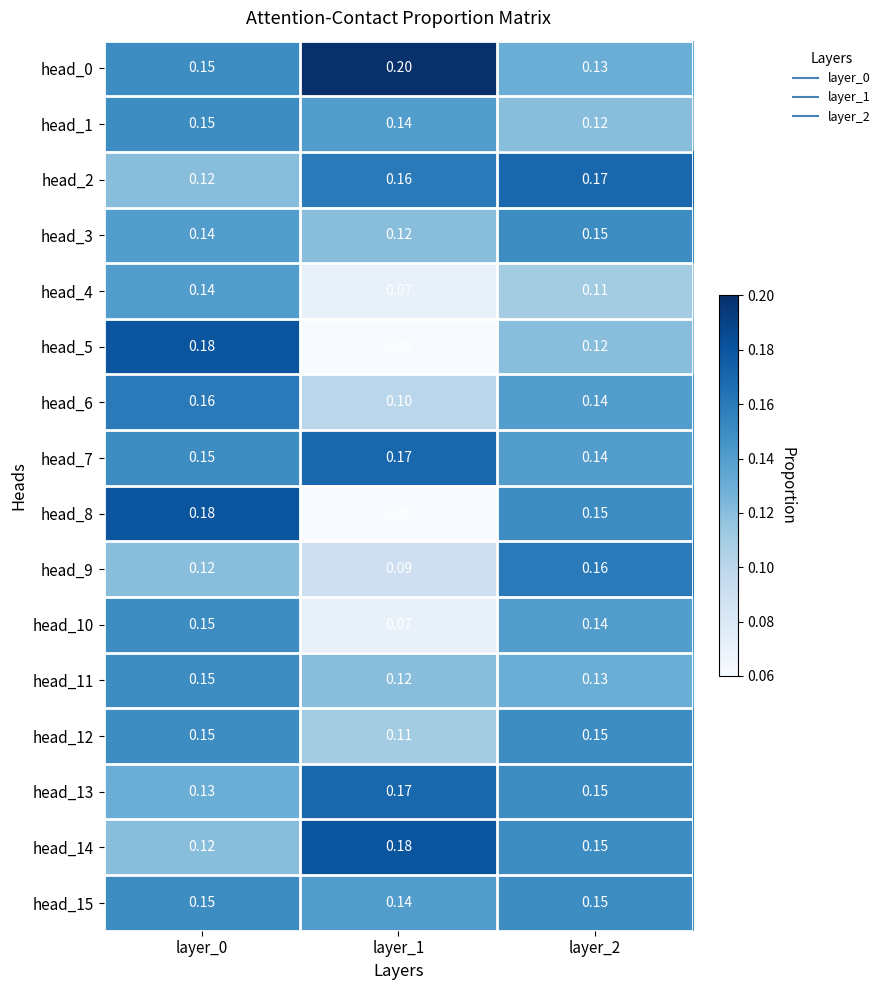

Reading left to right, extract all data points from this chart.

head_0: layer_0=0.1	layer_1=0.2	layer_2=0.1
head_1: layer_0=0.1	layer_1=0.1	layer_2=0.1
head_2: layer_0=0.1	layer_1=0.2	layer_2=0.2
head_3: layer_0=0.1	layer_1=0.1	layer_2=0.1
head_4: layer_0=0.1	layer_1=0.1	layer_2=0.1
head_5: layer_0=0.2	layer_1=0.1	layer_2=0.1
head_6: layer_0=0.2	layer_1=0.1	layer_2=0.1
head_7: layer_0=0.1	layer_1=0.2	layer_2=0.1
head_8: layer_0=0.2	layer_1=0.1	layer_2=0.1
head_9: layer_0=0.1	layer_1=0.1	layer_2=0.2
head_10: layer_0=0.1	layer_1=0.1	layer_2=0.1
head_11: layer_0=0.1	layer_1=0.1	layer_2=0.1
head_12: layer_0=0.1	layer_1=0.1	layer_2=0.1
head_13: layer_0=0.1	layer_1=0.2	layer_2=0.1
head_14: layer_0=0.1	layer_1=0.2	layer_2=0.1
head_15: layer_0=0.1	layer_1=0.1	layer_2=0.1